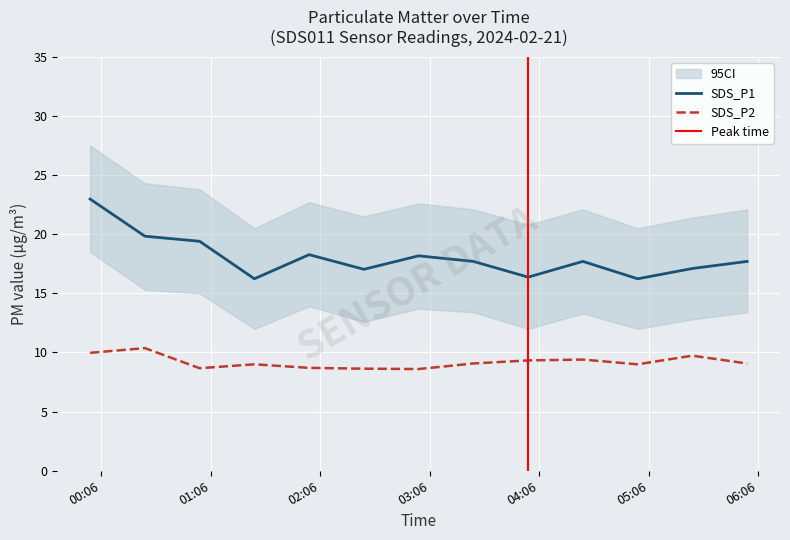

What value does the SDS_P1 series have at 2024/02/21 02:00?

18.3